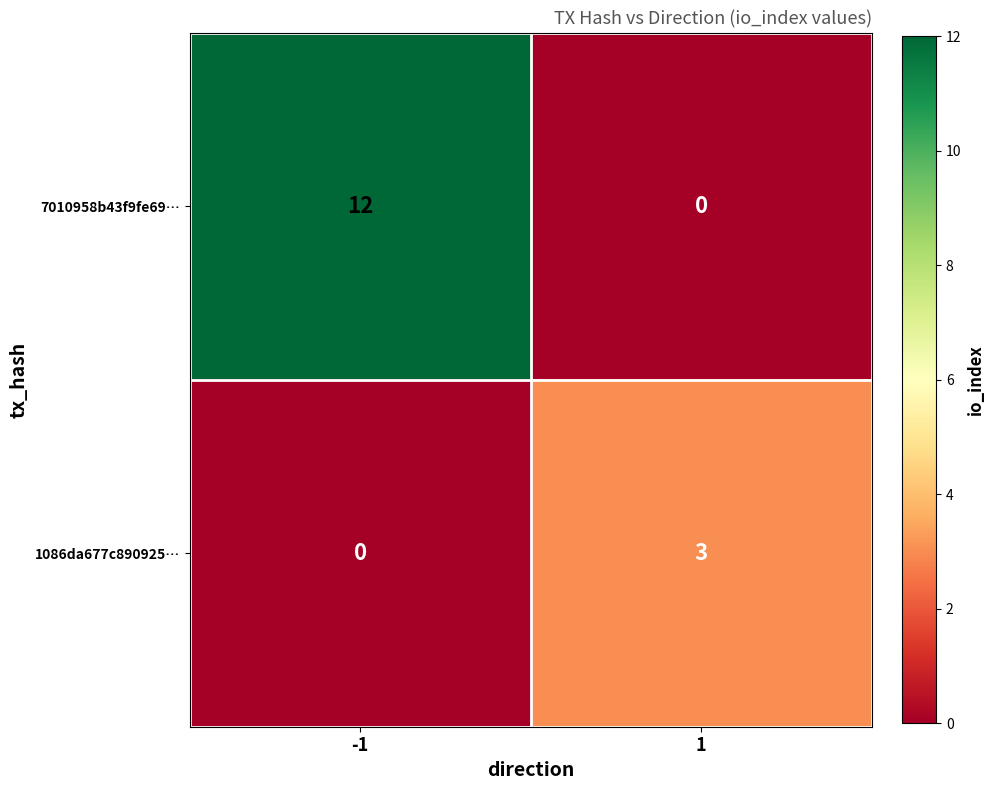

What is the average value of the 7010958b43f9fe69… series?

6